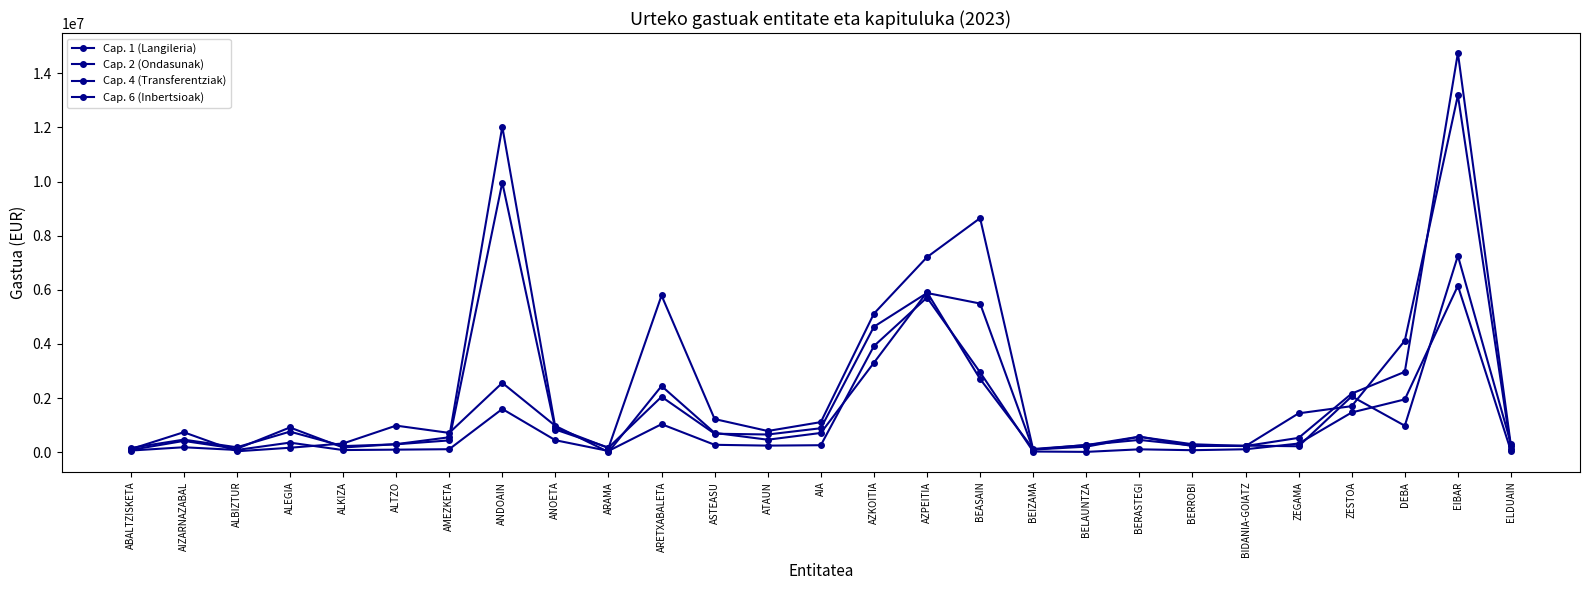

Is it true that Cap. 4 (Transferentziak) equals 28063.5 at ALBIZTUR?

False